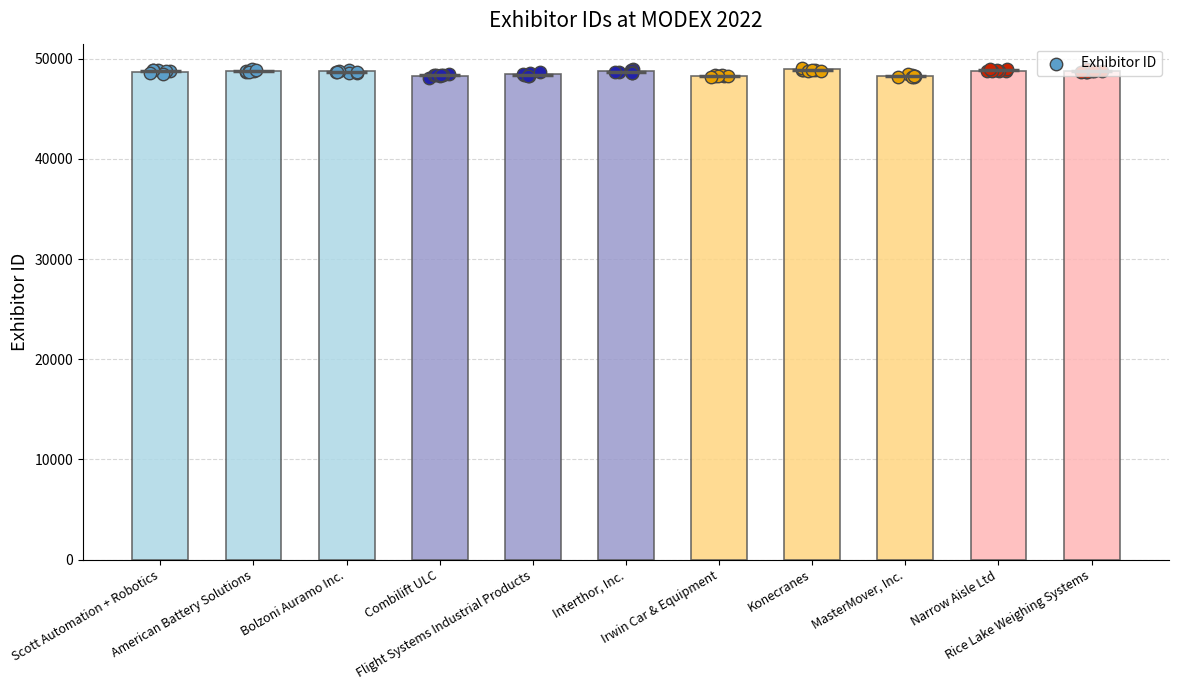

Approximately how many times larger is the value at Irwin Car & Equipment compared to Flight Systems Industrial Products?

1.0